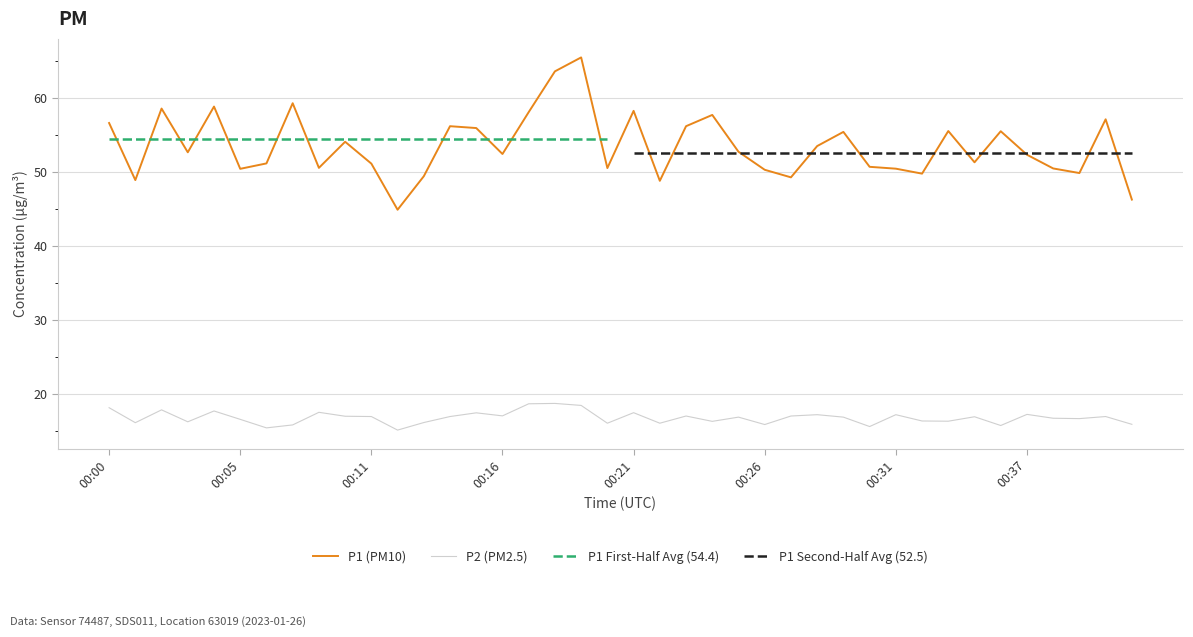

At which category does the chart reach its minimum across all series?

11